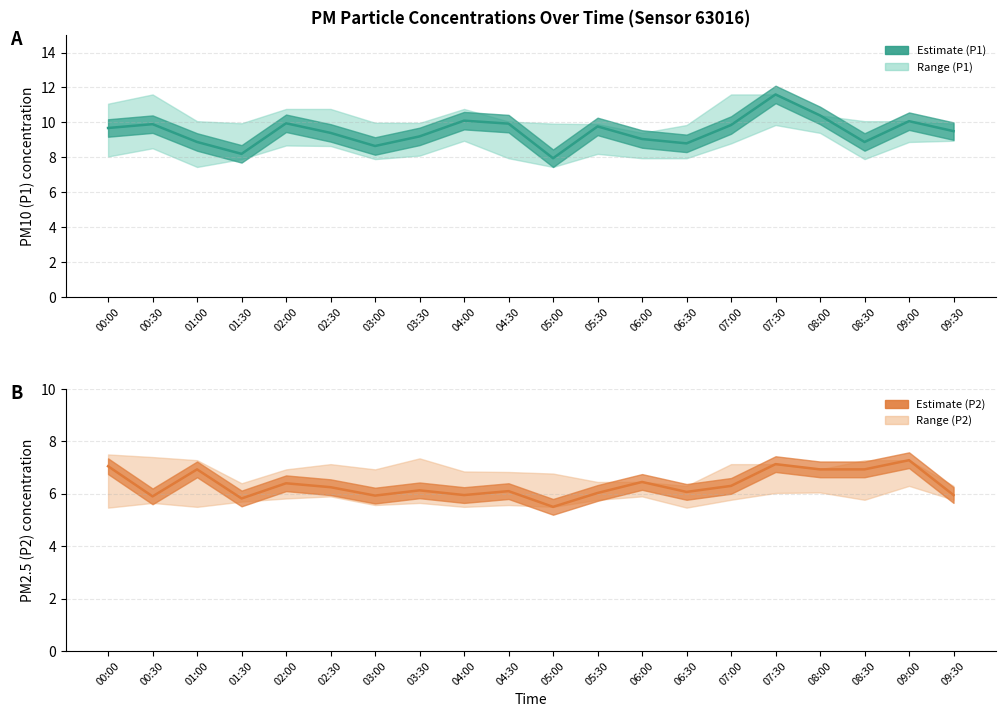

At which category is the sum across all series the highest?

07:30